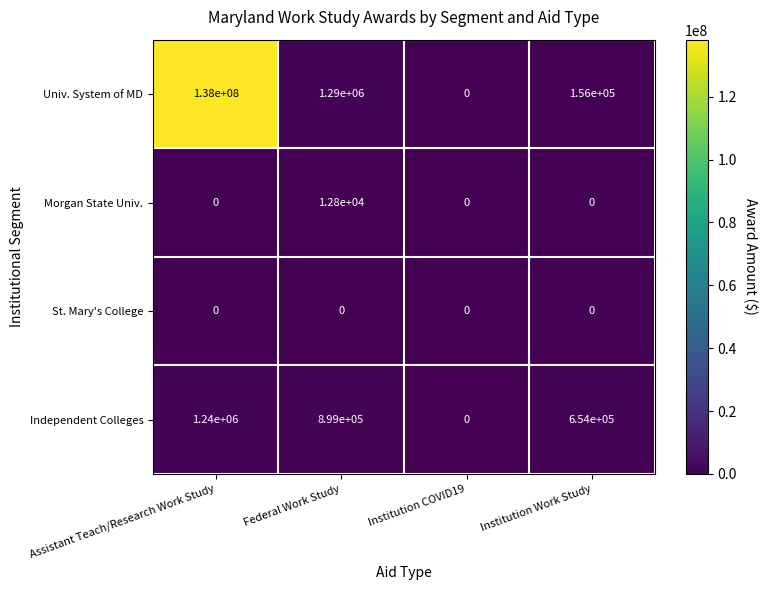

What is the average value of the Morgan State Univ. series?

3200